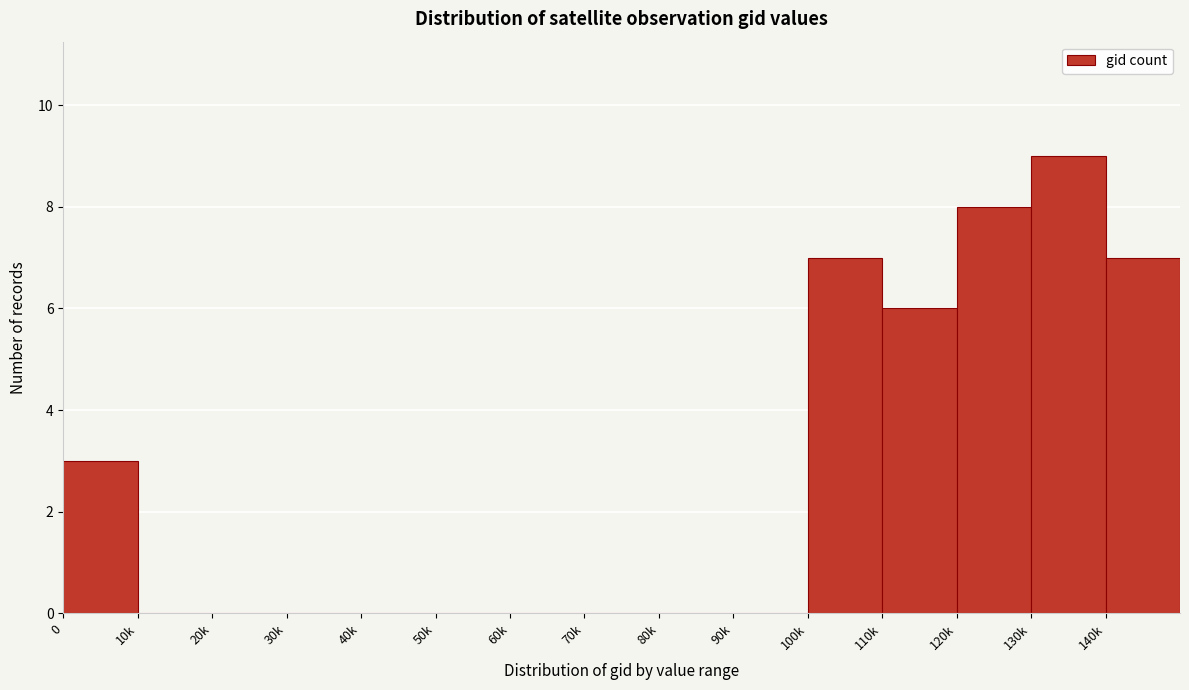

Reading left to right, transcribe all the data shown in this chart.

0=3	10k=0	20k=0	30k=0	40k=0	50k=0	60k=0	70k=0	80k=0	90k=0	100k=7	110k=6	120k=8	130k=9	140k=7